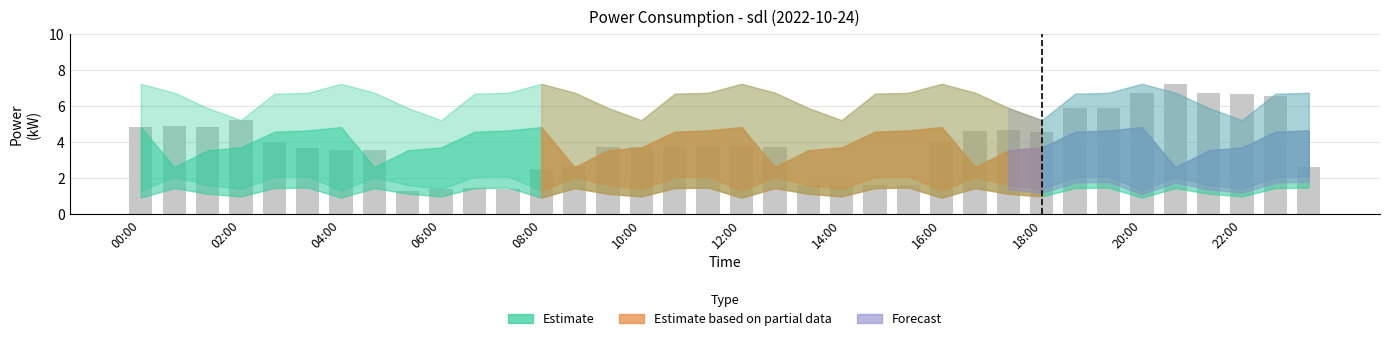

What is the smallest value displayed?

1.3